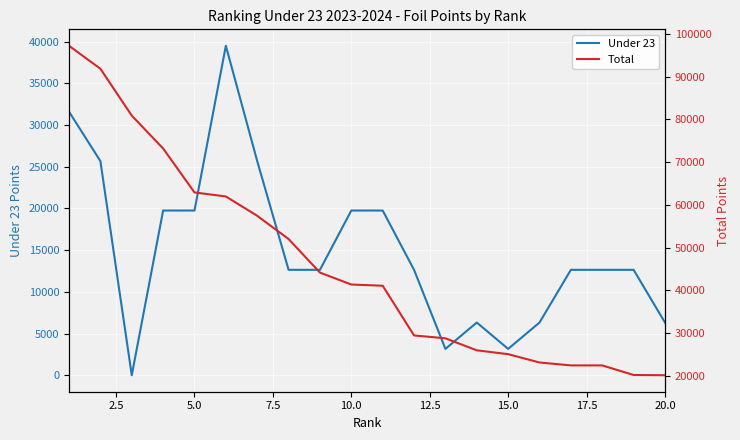

Which series has the largest total across all categories?

Total